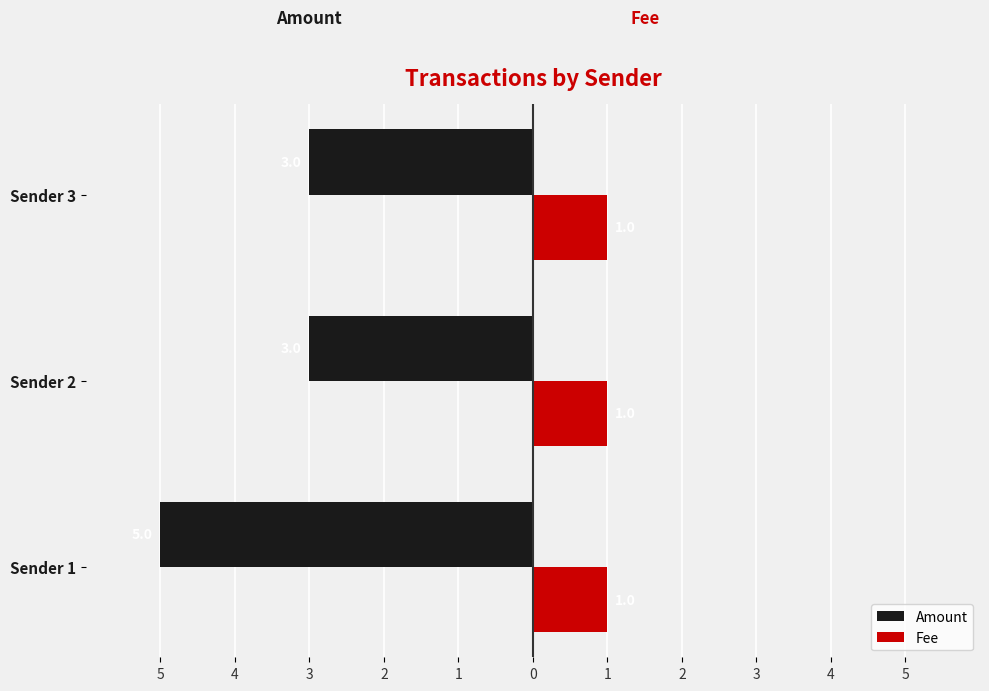

What are all the series names shown in the legend?

Amount, Fee